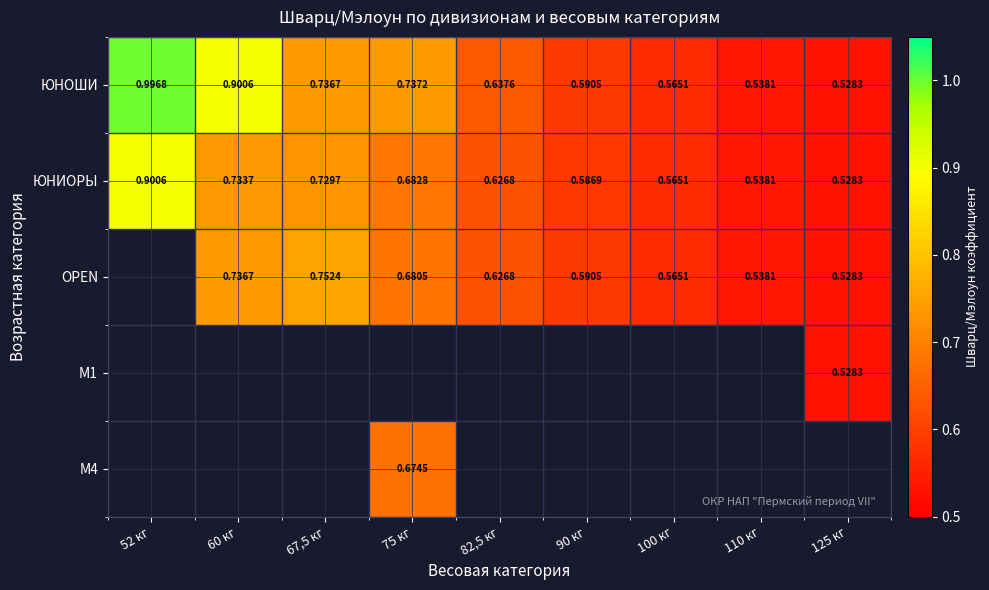

Which series has the widest spread of values?

ЮНОШИ